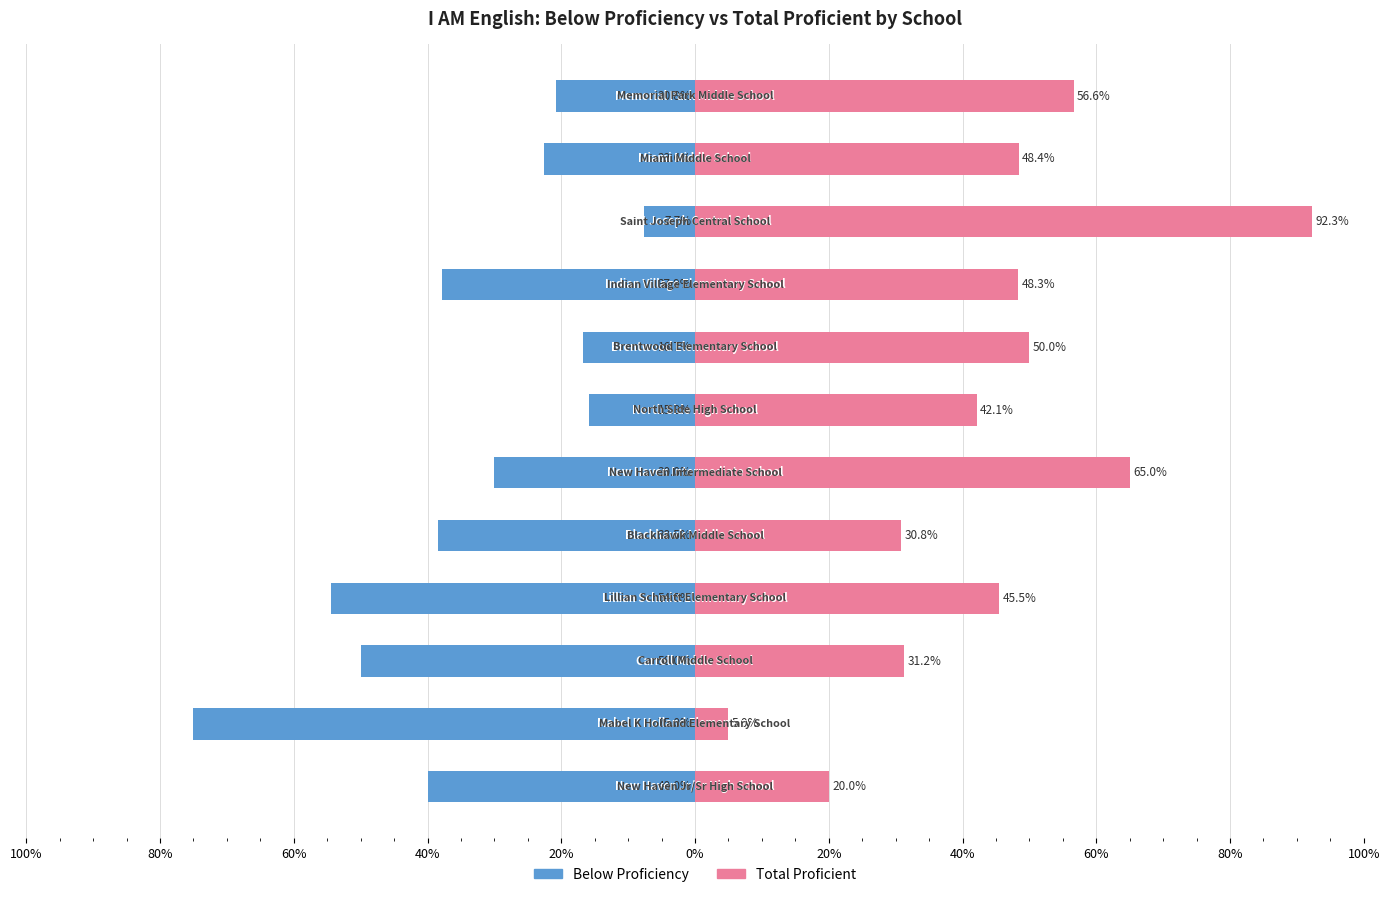

What is the difference between the maximum and minimum values in the Below Proficiency series?

0.7